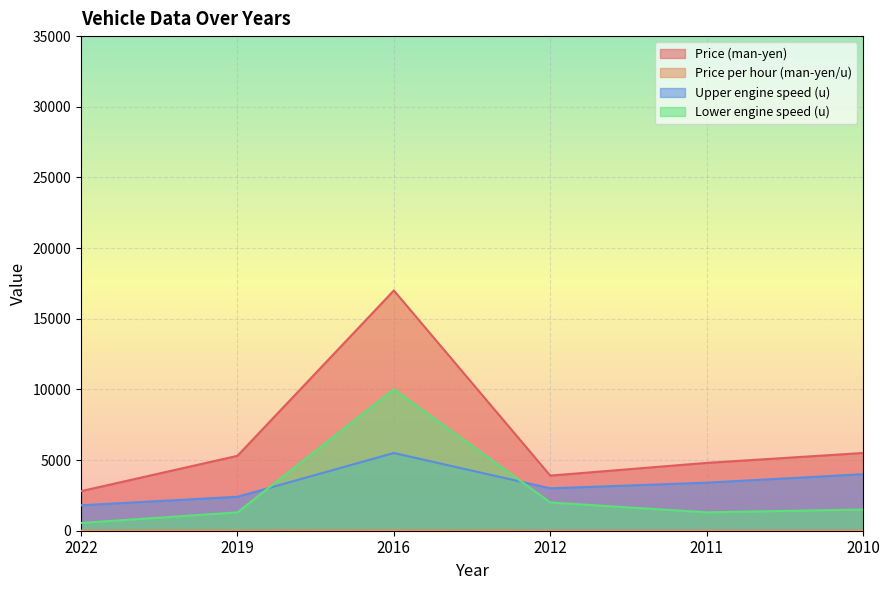

What is the difference between the second highest and second lowest values in the Price per hour (man-yen/u) series?

8.3